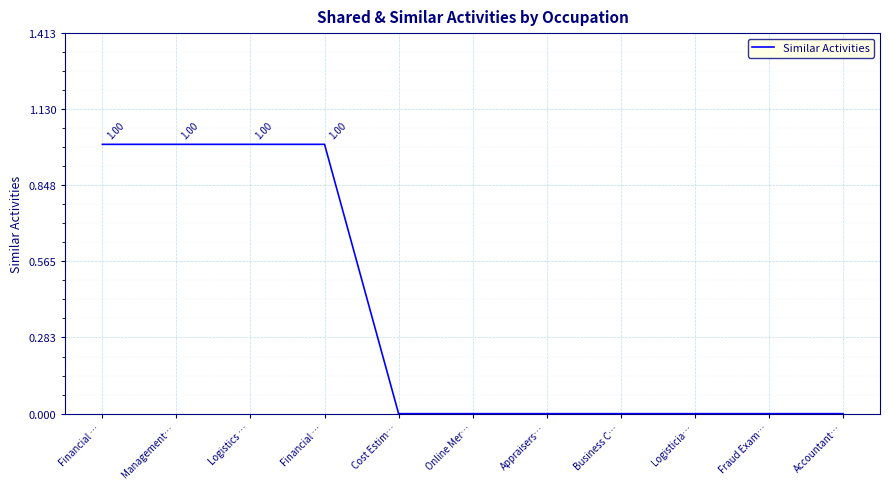

How many lines are shown in the chart?

1